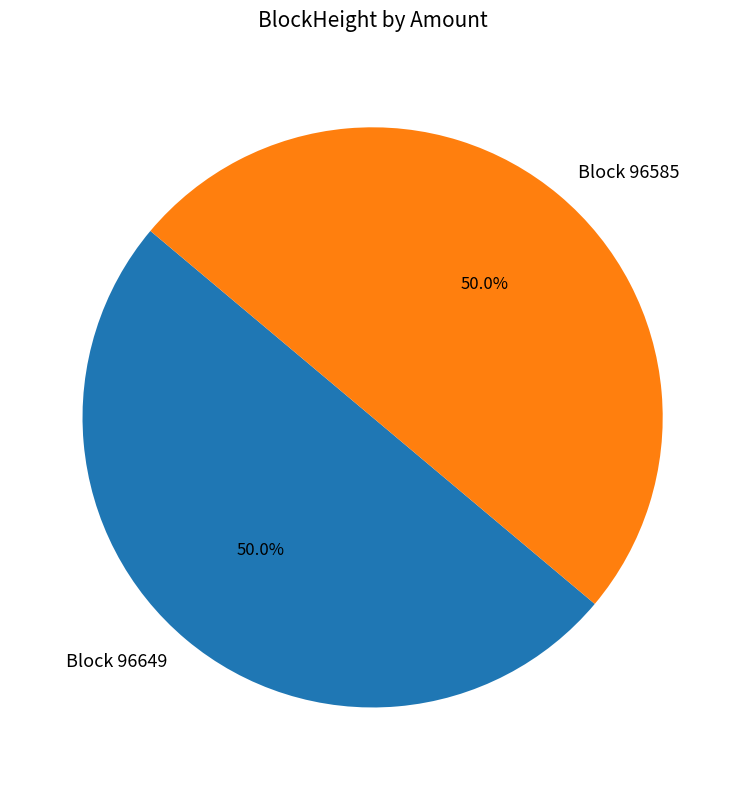

What is the ratio of the value at Block 96585 to the value at Block 96649?

1.0